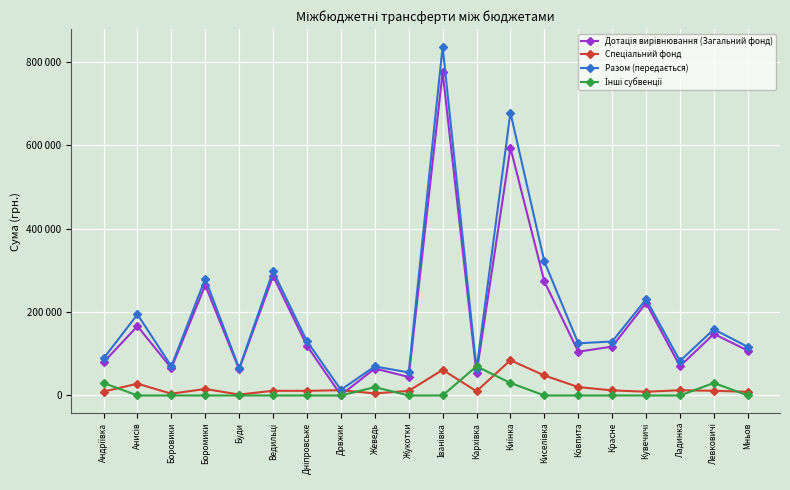

What is the value of the Спеціальний фонд point at the 11th from the left?

61452